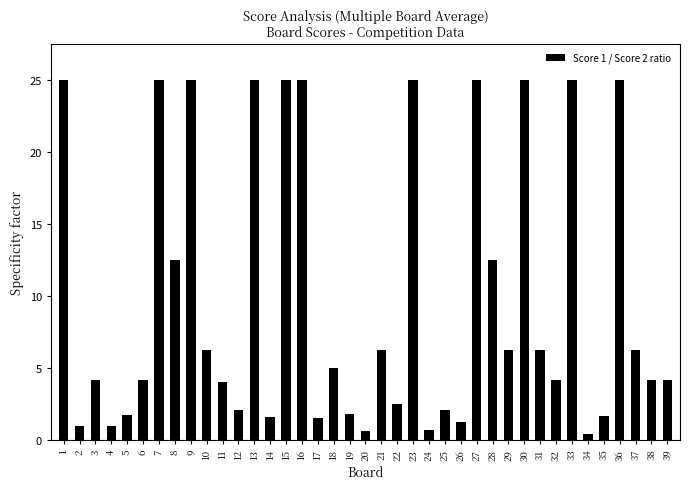

How many distinct data groups are displayed?

1